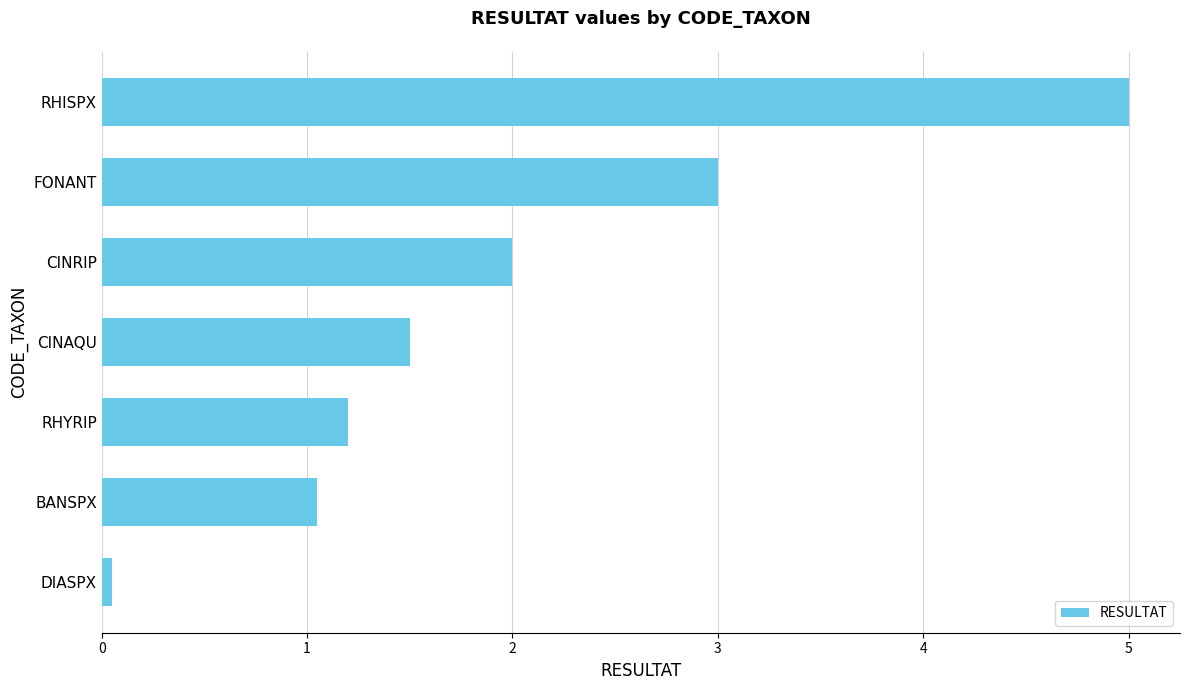

The chart shows a value of 5.0 at RHISPX. True or false?

True